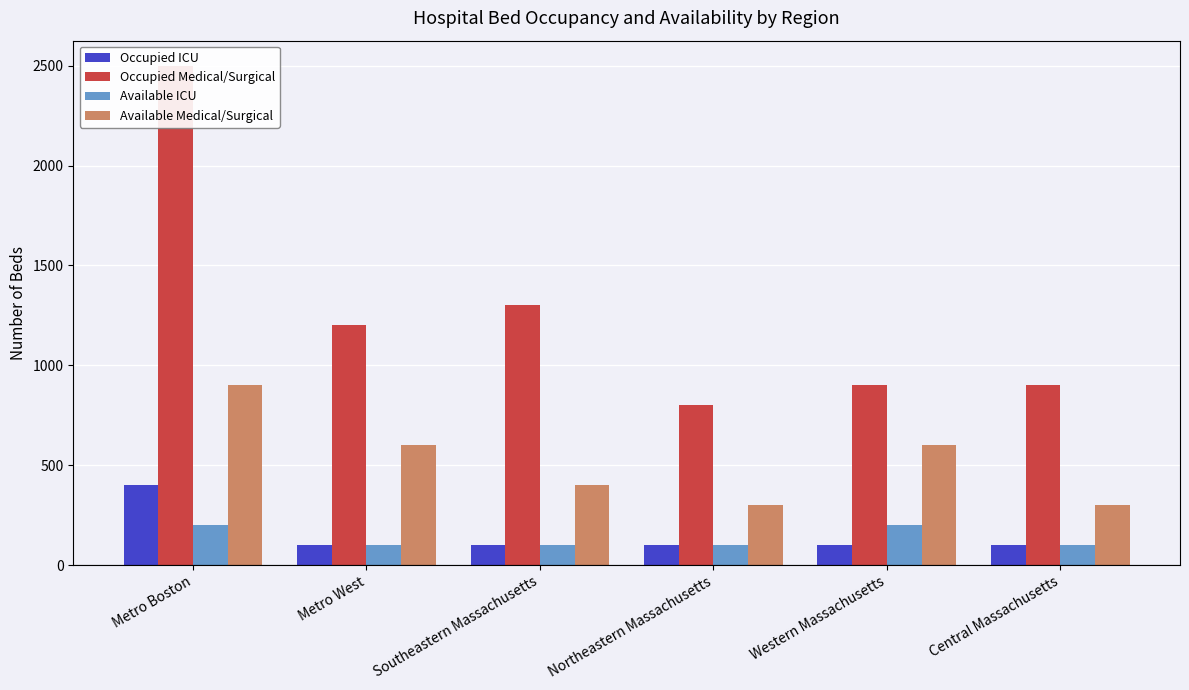

What is the label of the 5th bar from the right?

Metro West